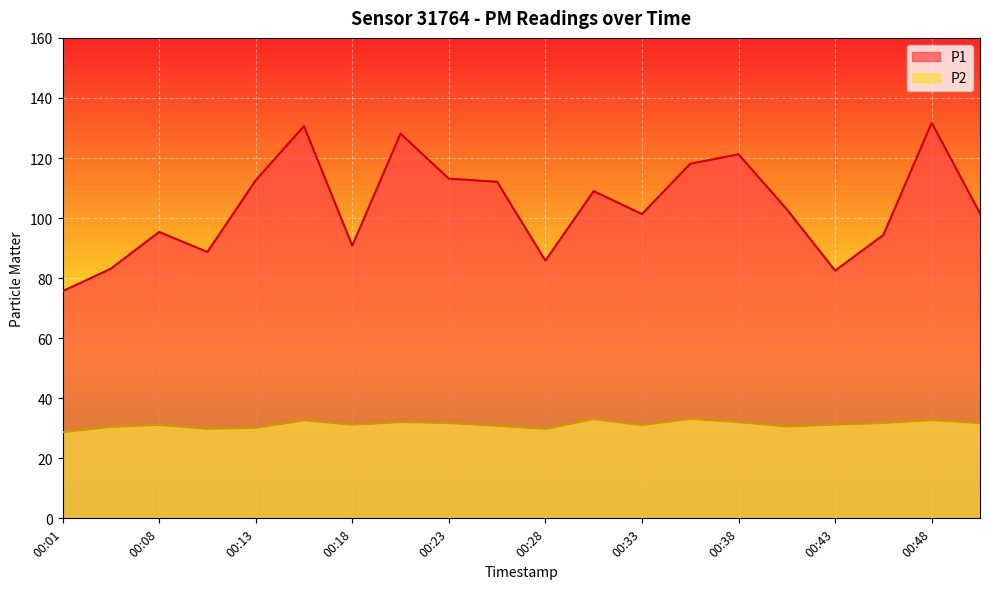

What is the greatest value displayed?

131.7